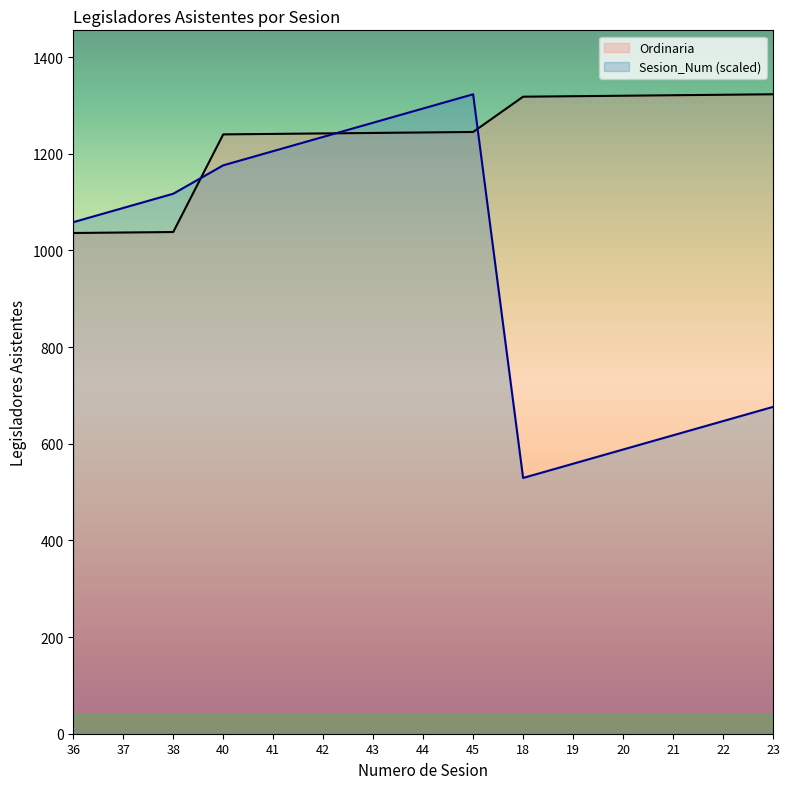

Reading right to left, transcribe all the data shown in this chart.

Ordinaria: 23=1323.0	22=1322.0	21=1321.0	20=1320.0	19=1319.0	18=1318.0	45=1245.0	44=1244.0	43=1243.0	42=1242.0	41=1241.0	40=1240.0	38=1038.0	37=1037.0	36=1036.0
Sesion_Num: 23=676.2	22=646.8	21=617.4	20=588.0	19=558.6	18=529.2	45=1323.0	44=1293.6	43=1264.2	42=1234.8	41=1205.4	40=1176.0	38=1117.2	37=1087.8	36=1058.4